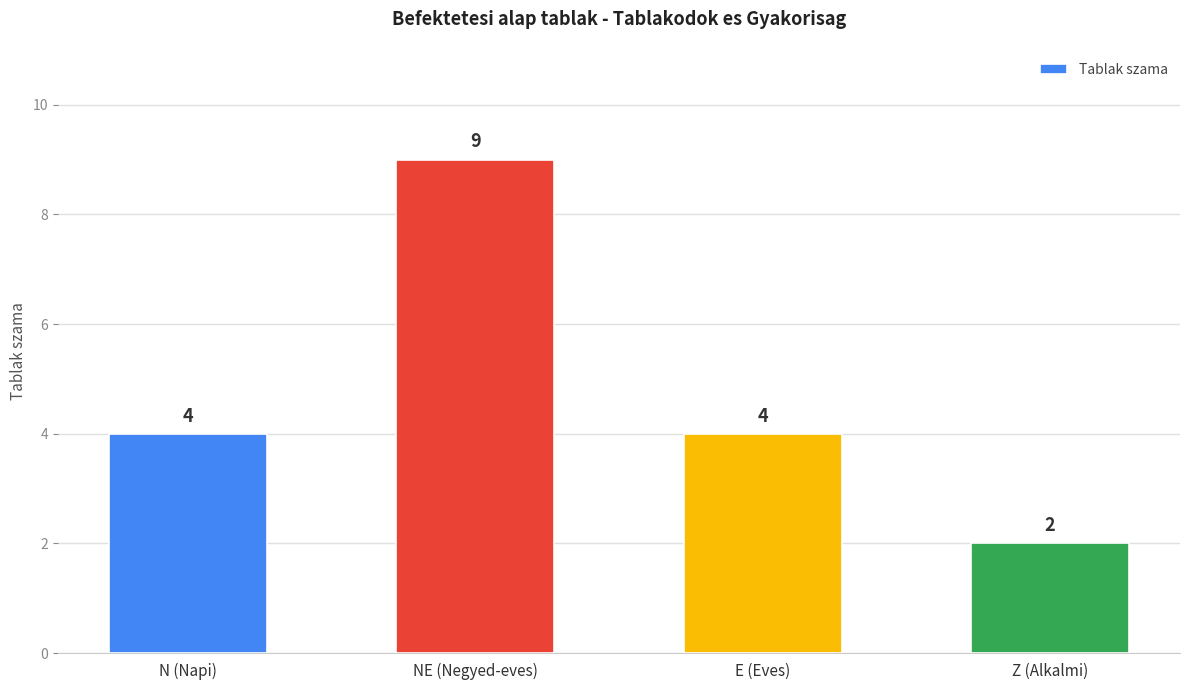

What is the difference between the values at E (Eves) and Z (Alkalmi)?

2